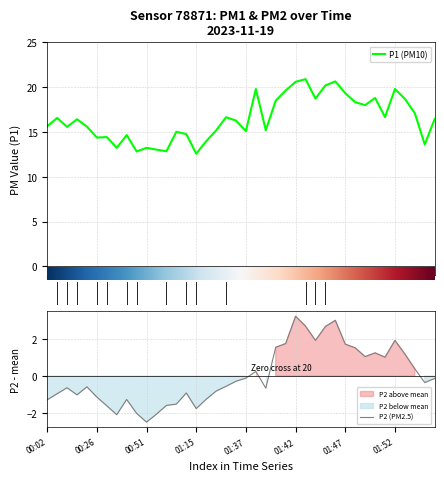

List the series in order of their peak value, lowest first.

P2, P1